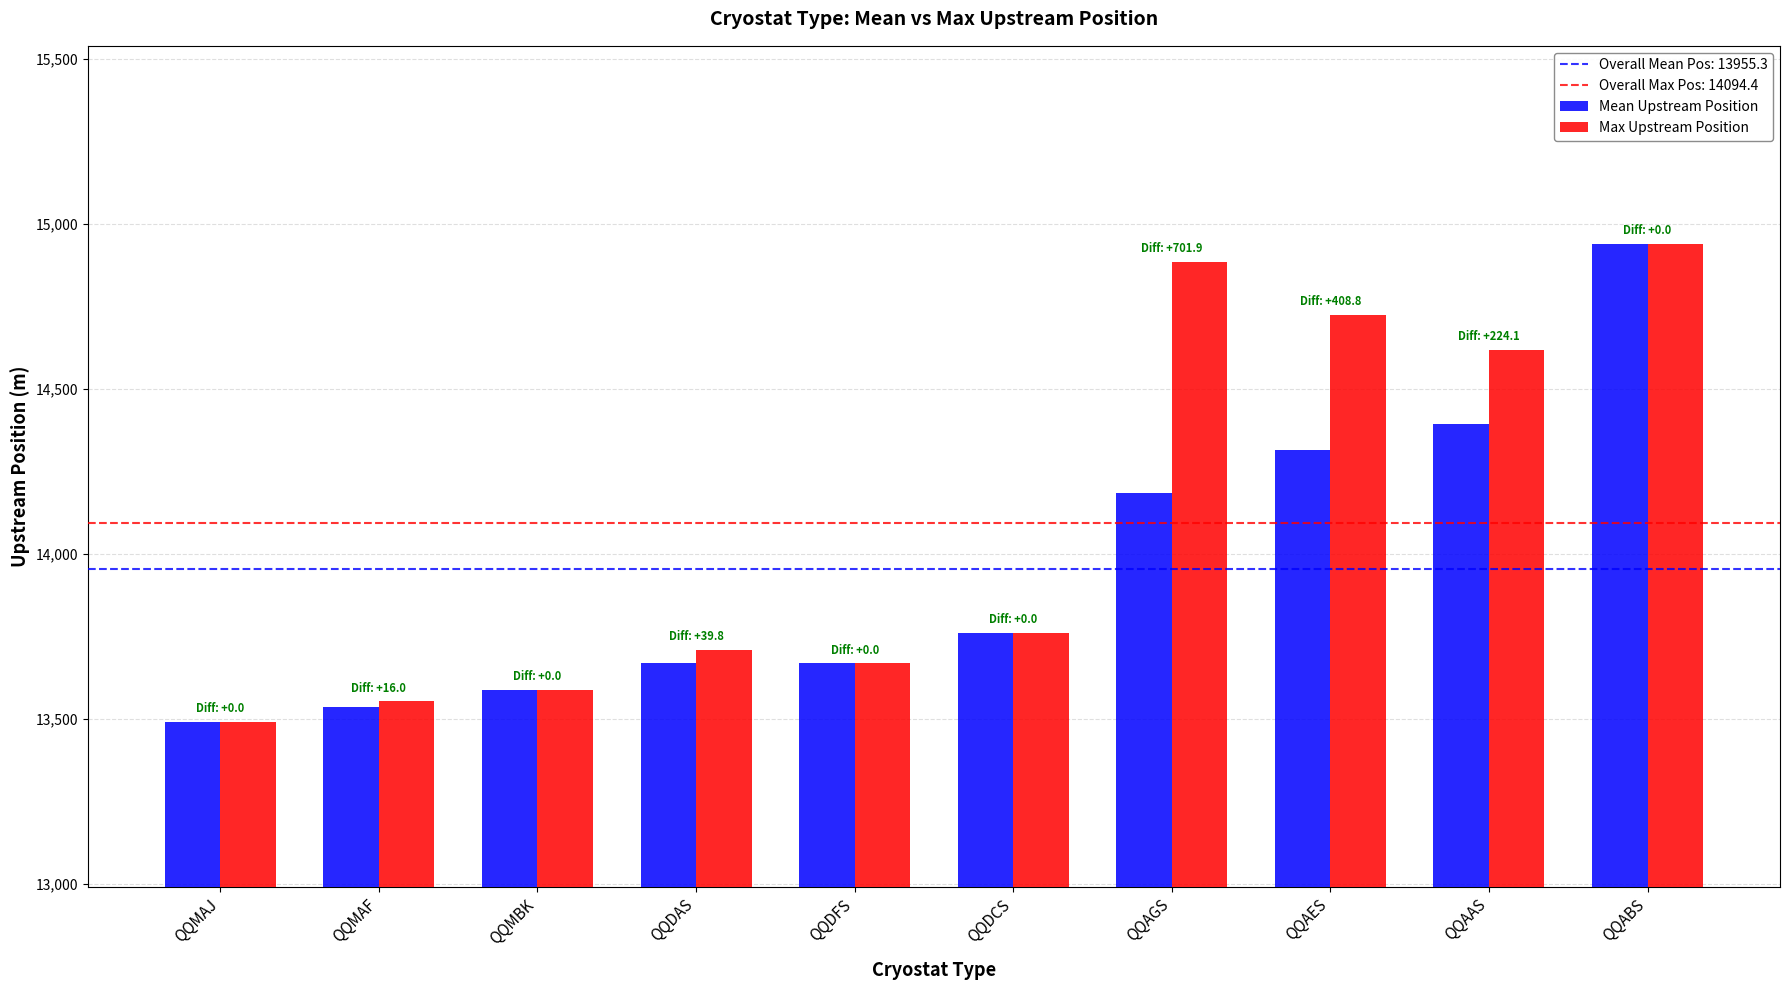

The value of Max Upstream Position at QQAGS is 23682.4. True or false?

False